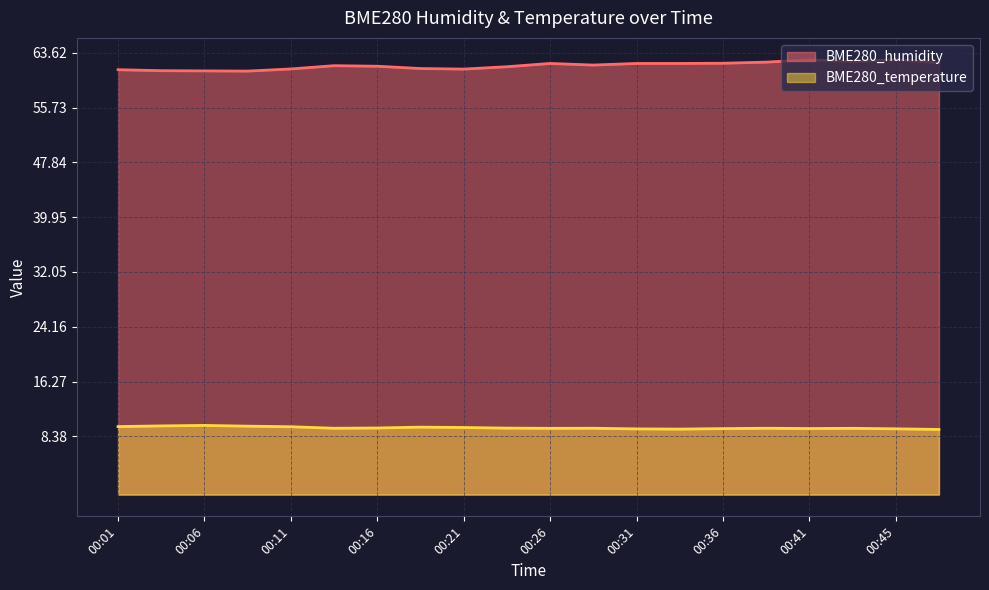

The value of BME280_humidity at 00:43 is 62.3. True or false?

True